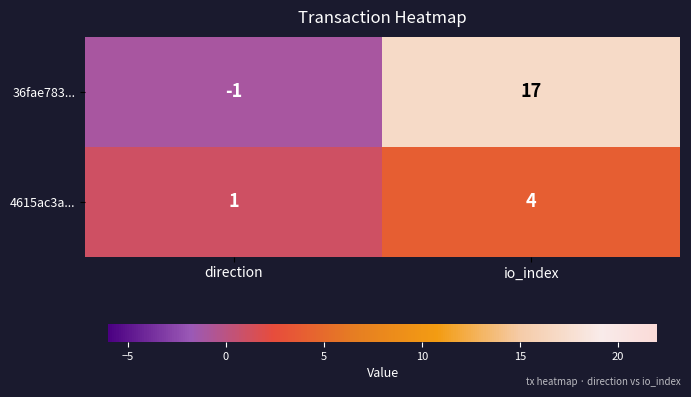

At which category is the sum across all series the highest?

io_index